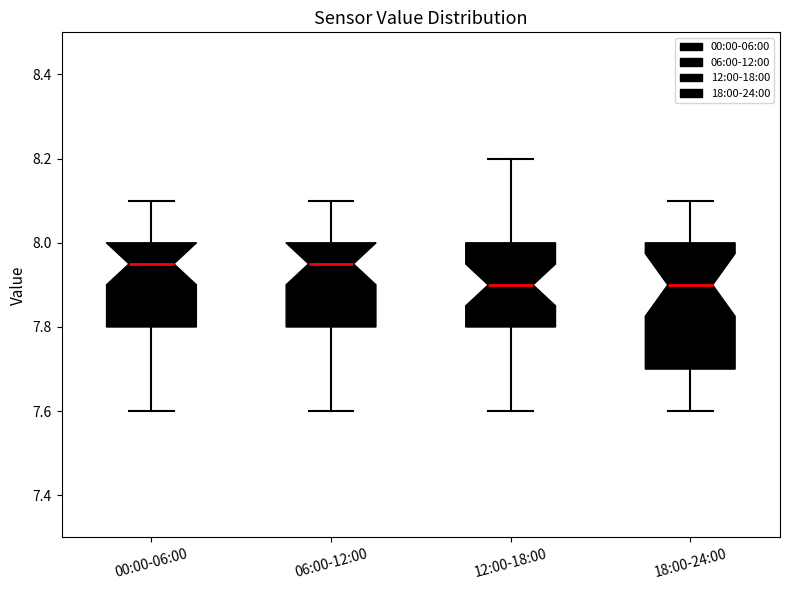

Which box is the tallest, from its lower edge to its upper edge?

18:00-24:00